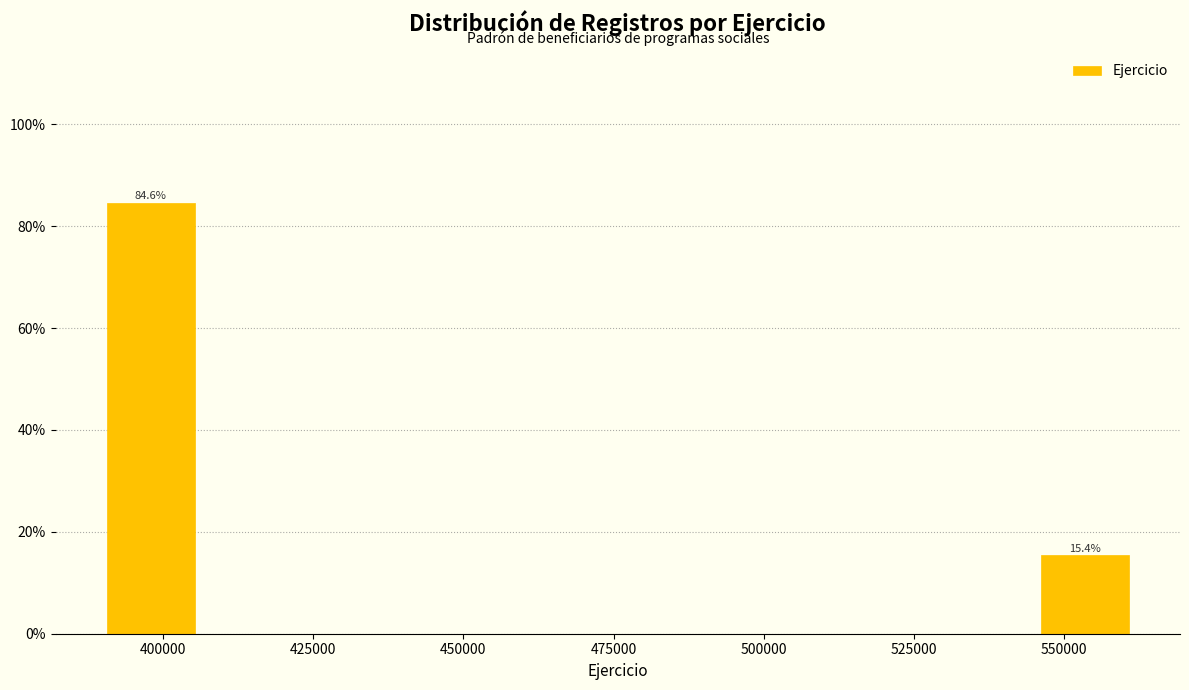

Read against the x-axis, roughly where is the centre of the tallest bar?

400000